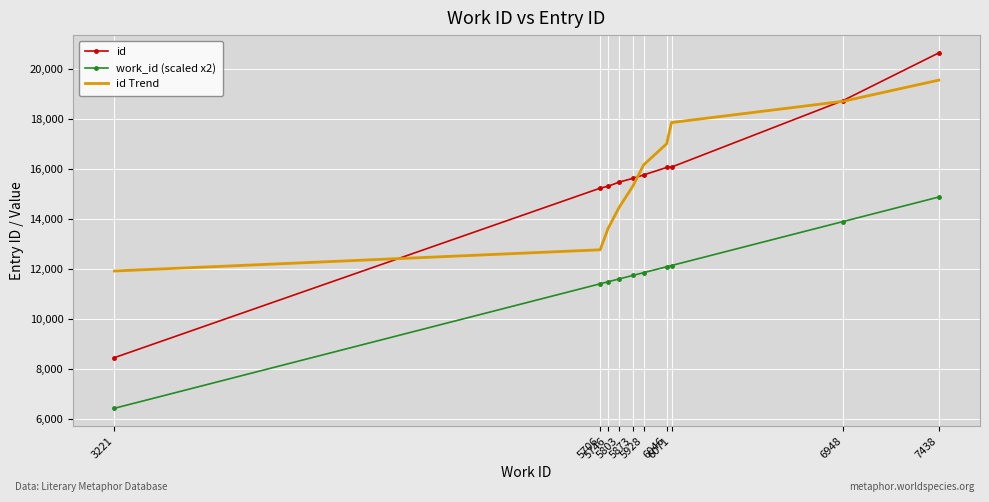

At how many categories does at least one series exceed 7318?

10